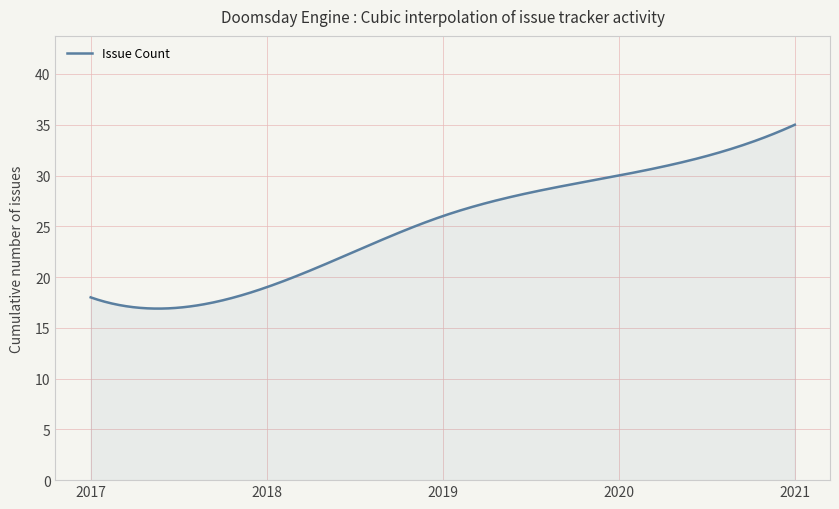

What is the maximum value shown in the chart?

35.0